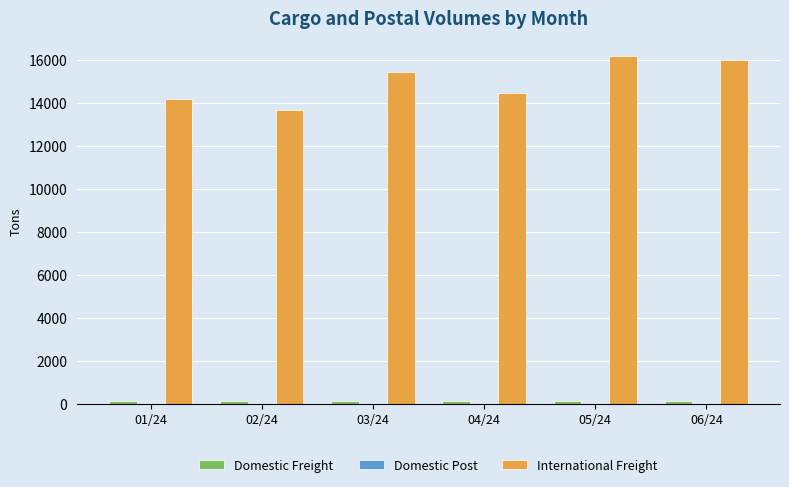

What is the greatest value displayed?

16216.5